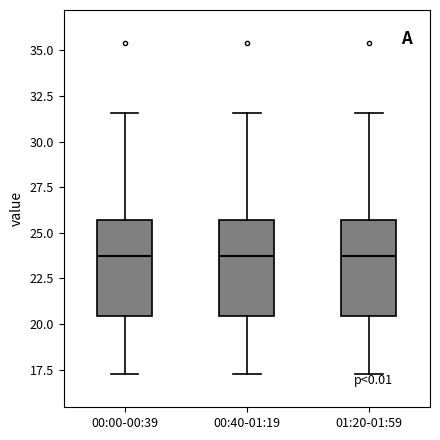

Reading left to right, read every box against the y-axis: the position of its median line, the range the box covers, and the ends of its whiskers. The values are not printed on the chart, so give them approximately, as read against the axis.

00:00-00:39: median 23.5, box 20.5 to 25.5, whiskers 17.5 to 31.5
00:40-01:19: median 23.5, box 20.5 to 25.5, whiskers 17.5 to 31.5
01:20-01:59: median 23.5, box 20.5 to 25.5, whiskers 17.5 to 31.5